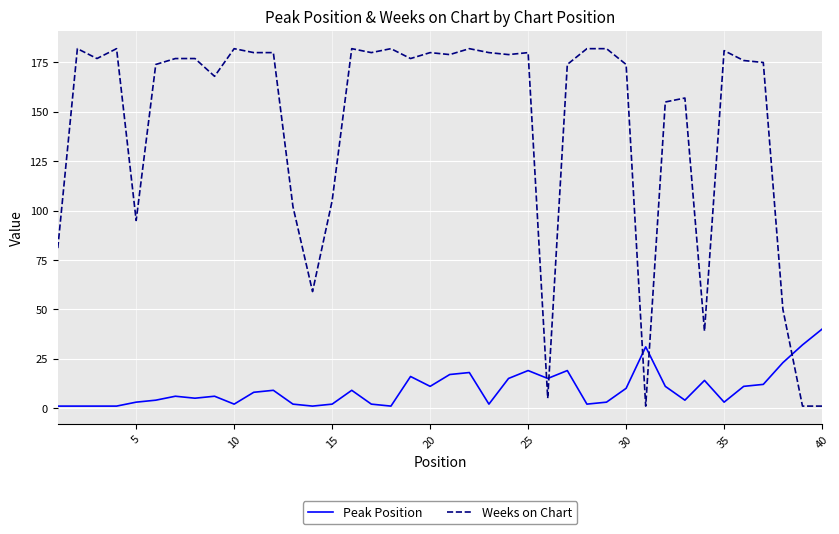

What is the sum of all Weeks on Chart values?

5675